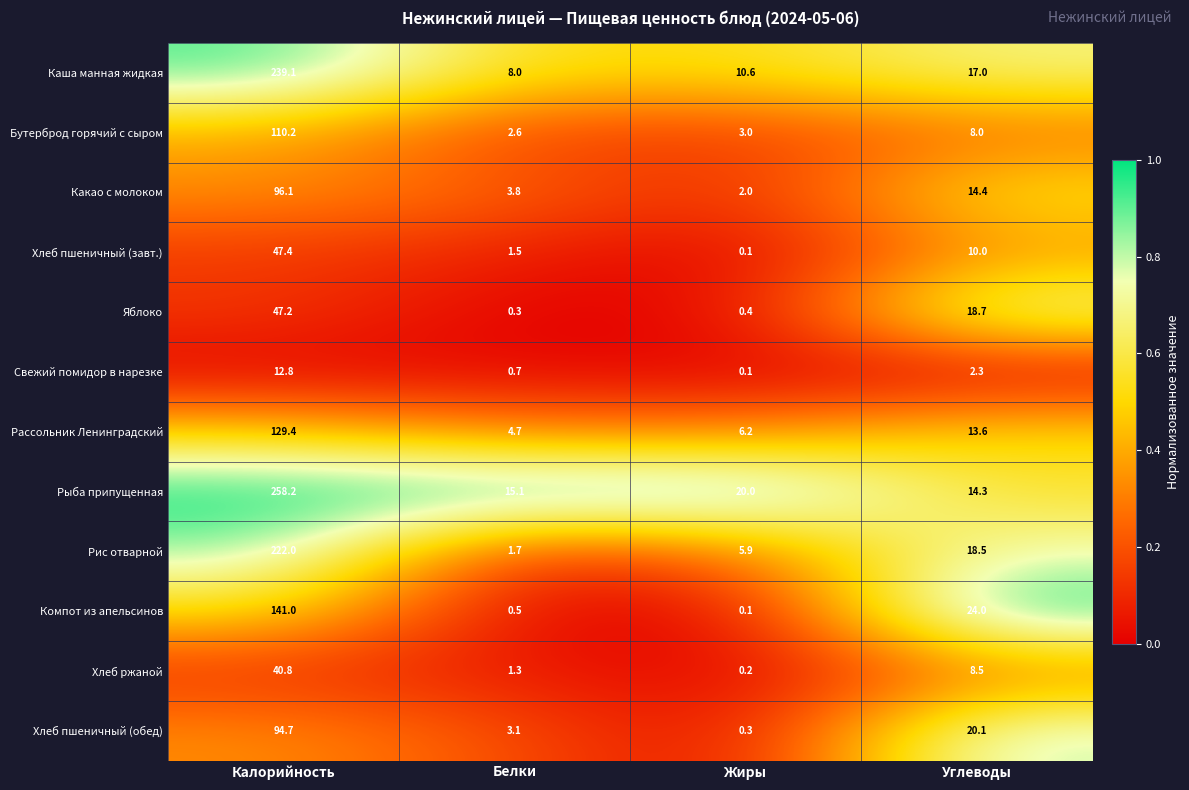

What is the difference between the highest and lowest values at Белки?

14.8